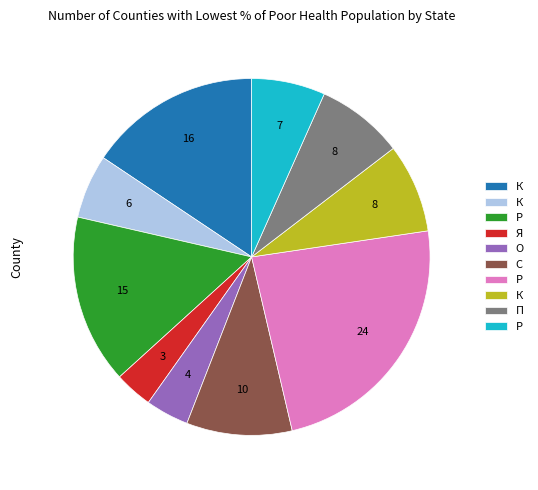

Does any single category account for the majority?

No